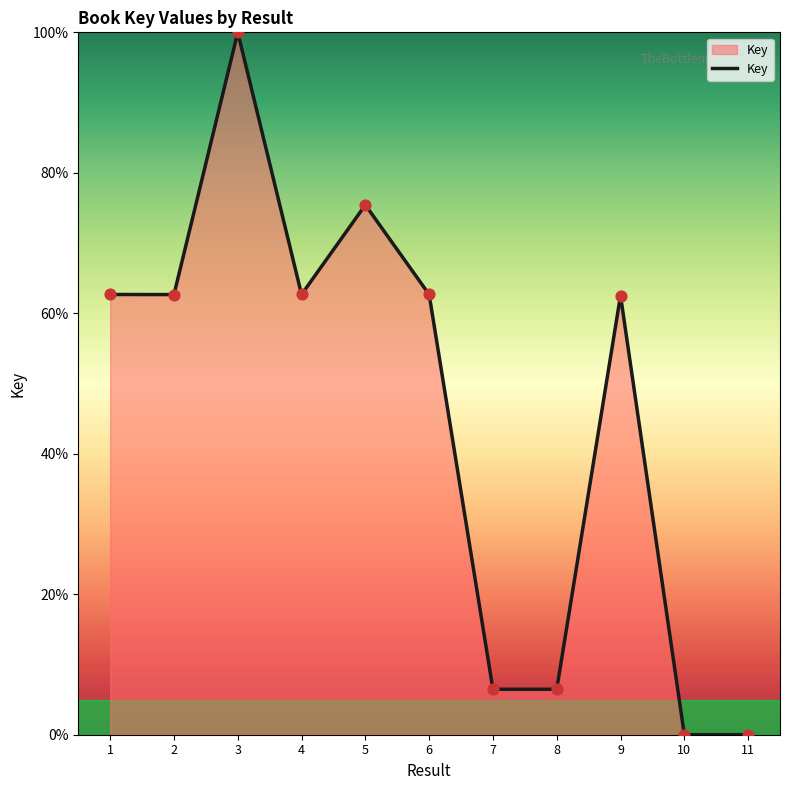

Between 10 and 4, which is larger?

4